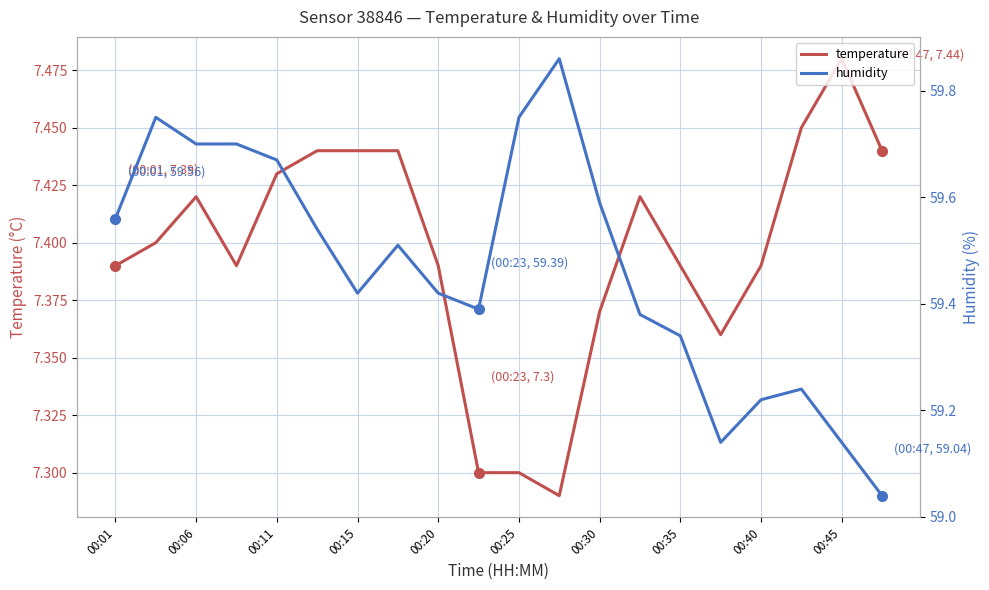

At which label does temperature reach its peak?

00:45